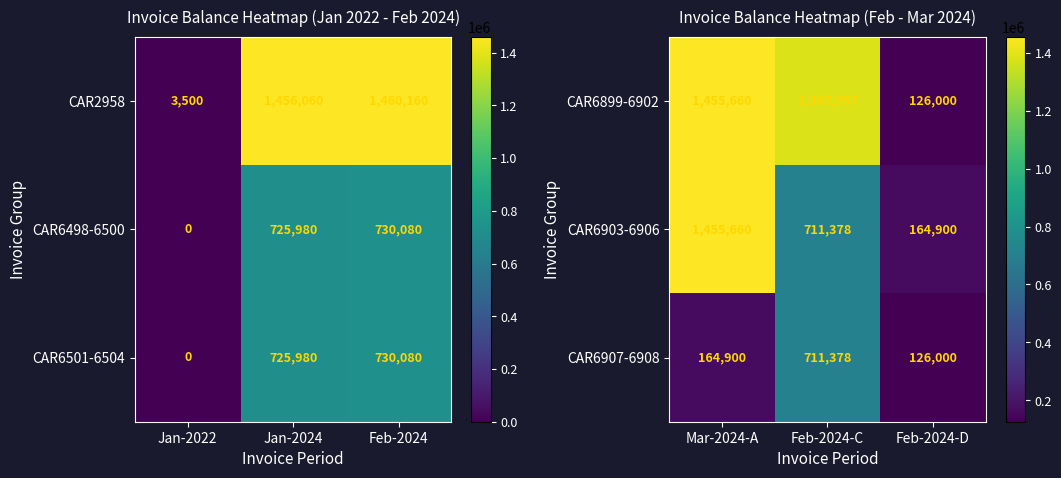

What is the approximate value of CAR6903-6906 at Mar-2024-A?

1455660